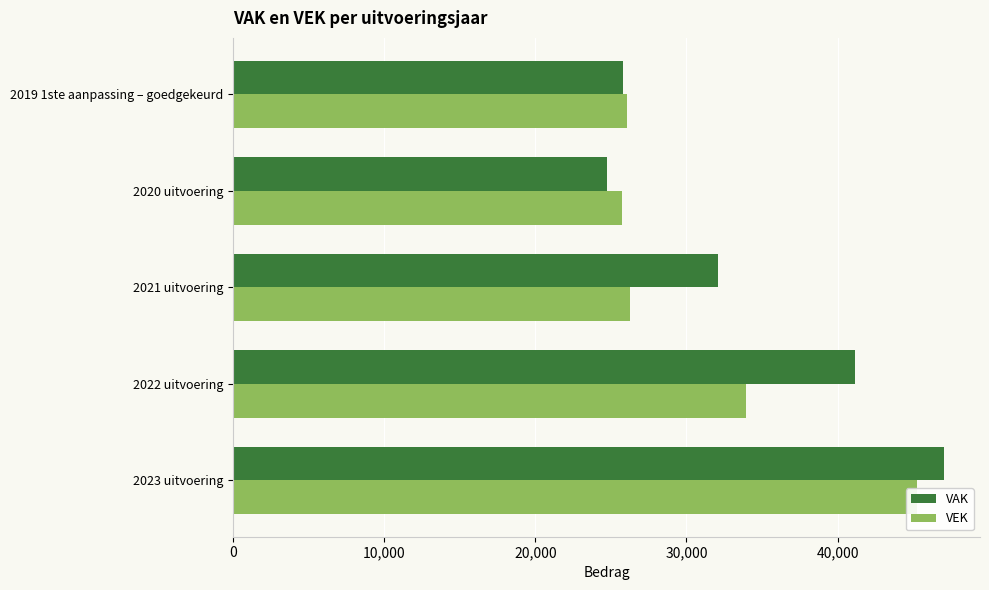

Rank the series by their maximum value, from highest to lowest.

VAK, VEK